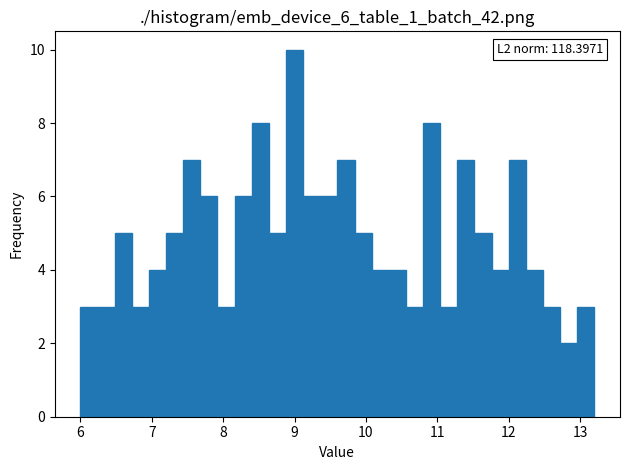

Around what value on the x-axis is the tallest bar? Give the approximate position of its centre, as read against the axis.

9.0